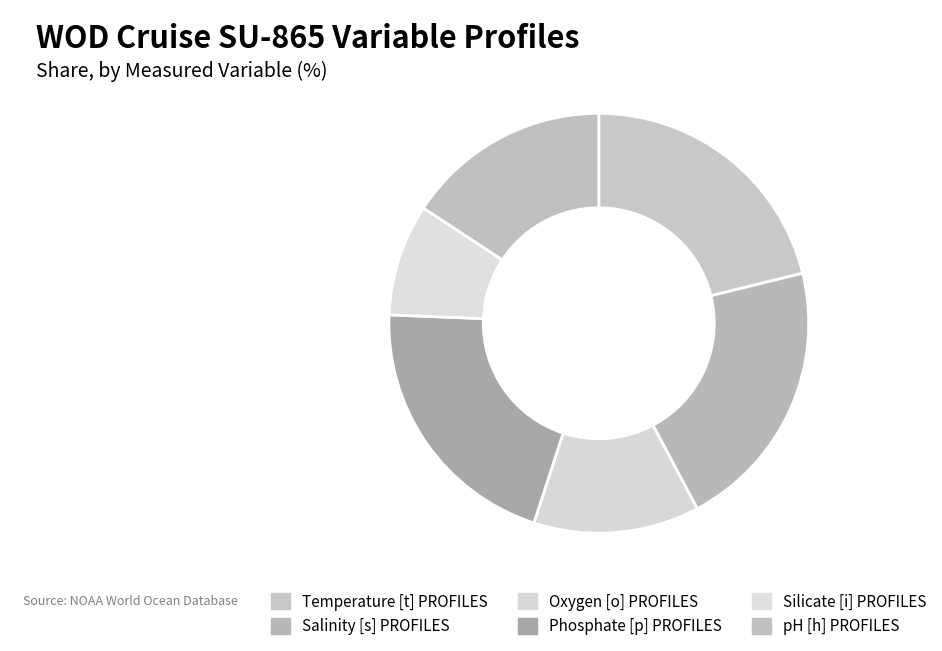

What percentage do pH [h] PROFILES and Oxygen [o] PROFILES together represent?

28.5%